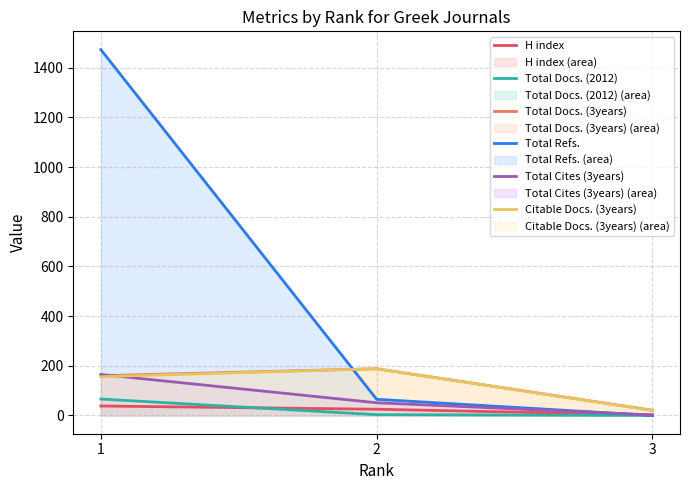

What is the sum of the Total Docs. (2012) values at 1 and 3?

66